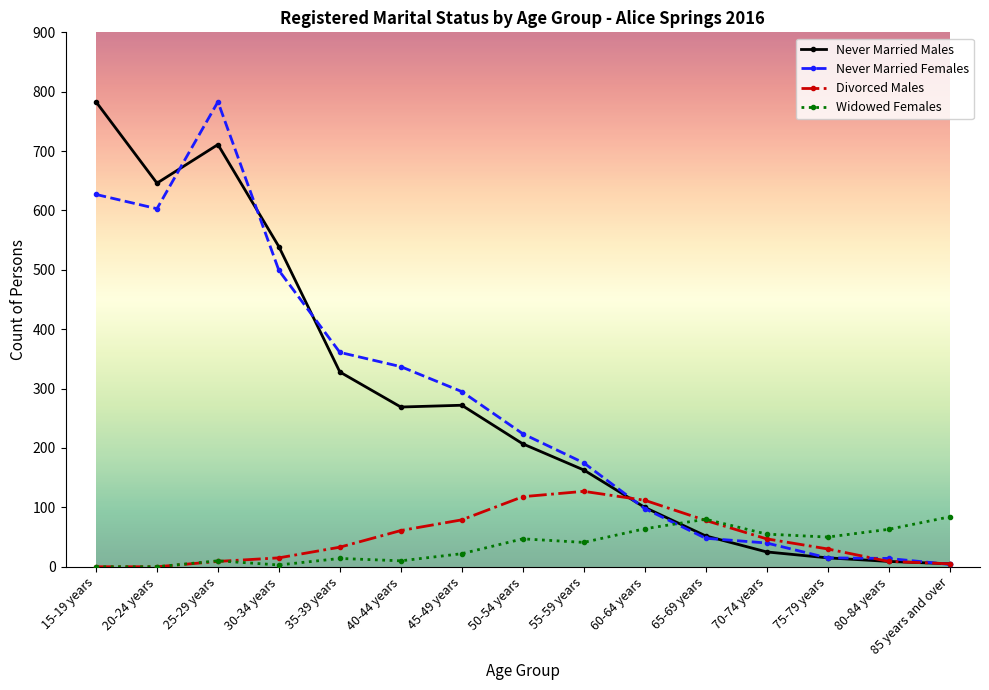

What position from the left is 40-44 years?

6